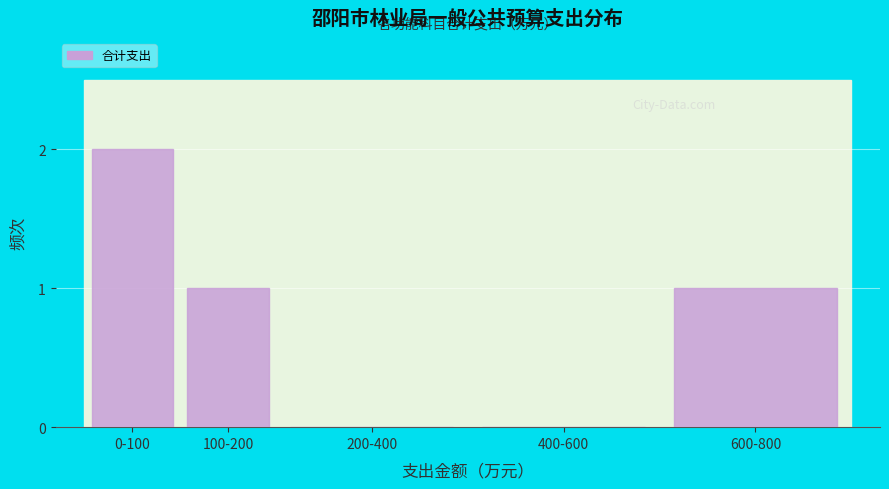

Reading left to right, extract all data points from this chart.

0-100=2	100-200=1	200-400=0	400-600=0	600-800=1